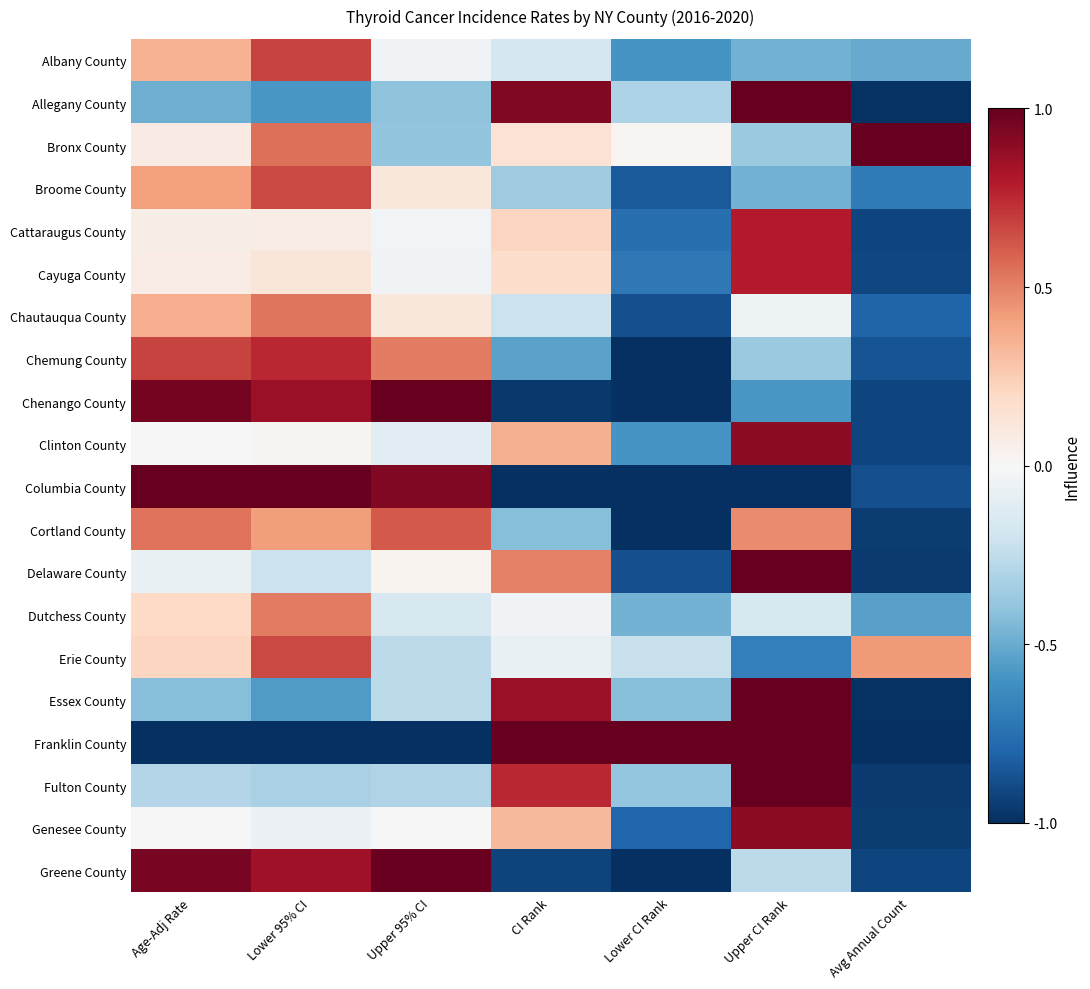

Reading left to right, list all the values displayed in this chart.

Albany County: Age-Adj Rate=0.3	Lower 95% CI=0.7	Upper 95% CI=-0.0	CI Rank=-0.2	Lower CI Rank=-0.6	Upper CI Rank=-0.5	Avg Annual Count=-0.5
Allegany County: Age-Adj Rate=-0.5	Lower 95% CI=-0.6	Upper 95% CI=-0.4	CI Rank=0.9	Lower CI Rank=-0.3	Upper CI Rank=1.0	Avg Annual Count=-1.0
Bronx County: Age-Adj Rate=0.1	Lower 95% CI=0.6	Upper 95% CI=-0.4	CI Rank=0.1	Lower CI Rank=0.0	Upper CI Rank=-0.4	Avg Annual Count=1.0
Broome County: Age-Adj Rate=0.4	Lower 95% CI=0.7	Upper 95% CI=0.1	CI Rank=-0.4	Lower CI Rank=-0.8	Upper CI Rank=-0.5	Avg Annual Count=-0.7
Cattaraugus County: Age-Adj Rate=0.1	Lower 95% CI=0.1	Upper 95% CI=-0.0	CI Rank=0.2	Lower CI Rank=-0.8	Upper CI Rank=0.8	Avg Annual Count=-0.9
Cayuga County: Age-Adj Rate=0.1	Lower 95% CI=0.1	Upper 95% CI=-0.0	CI Rank=0.2	Lower CI Rank=-0.7	Upper CI Rank=0.8	Avg Annual Count=-0.9
Chautauqua County: Age-Adj Rate=0.4	Lower 95% CI=0.5	Upper 95% CI=0.1	CI Rank=-0.2	Lower CI Rank=-0.9	Upper CI Rank=-0.1	Avg Annual Count=-0.8
Chemung County: Age-Adj Rate=0.7	Lower 95% CI=0.8	Upper 95% CI=0.5	CI Rank=-0.5	Lower CI Rank=-1.0	Upper CI Rank=-0.4	Avg Annual Count=-0.9
Chenango County: Age-Adj Rate=1.0	Lower 95% CI=0.9	Upper 95% CI=1.0	CI Rank=-1.0	Lower CI Rank=-1.0	Upper CI Rank=-0.6	Avg Annual Count=-0.9
Clinton County: Age-Adj Rate=-0.0	Lower 95% CI=0.0	Upper 95% CI=-0.1	CI Rank=0.4	Lower CI Rank=-0.6	Upper CI Rank=0.9	Avg Annual Count=-0.9
Columbia County: Age-Adj Rate=1.0	Lower 95% CI=1.0	Upper 95% CI=0.9	CI Rank=-1.0	Lower CI Rank=-1.0	Upper CI Rank=-1.0	Avg Annual Count=-0.9
Cortland County: Age-Adj Rate=0.5	Lower 95% CI=0.4	Upper 95% CI=0.6	CI Rank=-0.4	Lower CI Rank=-1.0	Upper CI Rank=0.5	Avg Annual Count=-1.0
Delaware County: Age-Adj Rate=-0.1	Lower 95% CI=-0.2	Upper 95% CI=0.0	CI Rank=0.5	Lower CI Rank=-0.9	Upper CI Rank=1.0	Avg Annual Count=-1.0
Dutchess County: Age-Adj Rate=0.2	Lower 95% CI=0.5	Upper 95% CI=-0.2	CI Rank=-0.0	Lower CI Rank=-0.5	Upper CI Rank=-0.2	Avg Annual Count=-0.5
Erie County: Age-Adj Rate=0.2	Lower 95% CI=0.7	Upper 95% CI=-0.3	CI Rank=-0.1	Lower CI Rank=-0.2	Upper CI Rank=-0.7	Avg Annual Count=0.4
Essex County: Age-Adj Rate=-0.4	Lower 95% CI=-0.6	Upper 95% CI=-0.3	CI Rank=0.9	Lower CI Rank=-0.4	Upper CI Rank=1.0	Avg Annual Count=-1.0
Franklin County: Age-Adj Rate=-1.0	Lower 95% CI=-1.0	Upper 95% CI=-1.0	CI Rank=1.0	Lower CI Rank=1.0	Upper CI Rank=1.0	Avg Annual Count=-1.0
Fulton County: Age-Adj Rate=-0.3	Lower 95% CI=-0.3	Upper 95% CI=-0.3	CI Rank=0.8	Lower CI Rank=-0.4	Upper CI Rank=1.0	Avg Annual Count=-1.0
Genesee County: Age-Adj Rate=-0.0	Lower 95% CI=-0.1	Upper 95% CI=0.0	CI Rank=0.3	Lower CI Rank=-0.8	Upper CI Rank=0.9	Avg Annual Count=-1.0
Greene County: Age-Adj Rate=0.9	Lower 95% CI=0.8	Upper 95% CI=1.0	CI Rank=-0.9	Lower CI Rank=-1.0	Upper CI Rank=-0.3	Avg Annual Count=-0.9